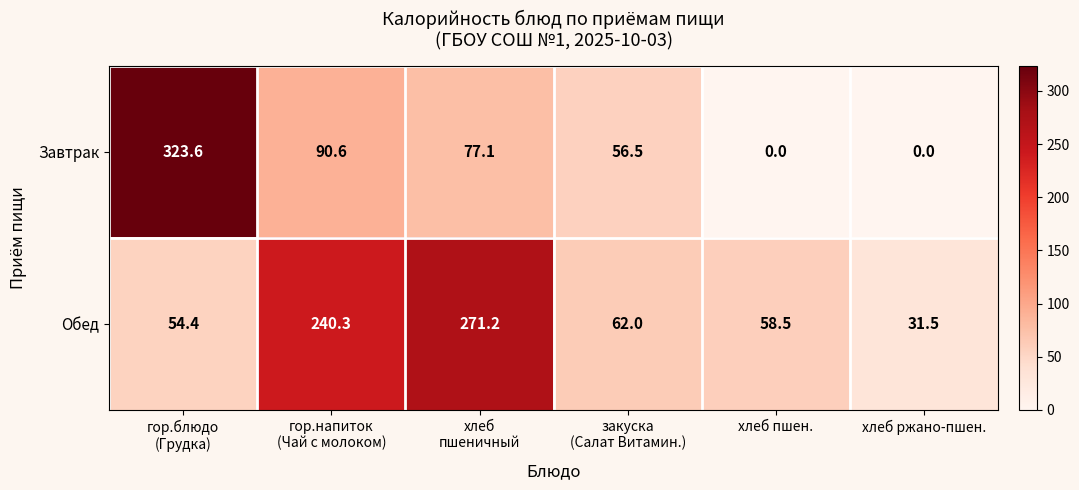

True or false: Обед has a value of 58.5 at хлеб пшен..

True